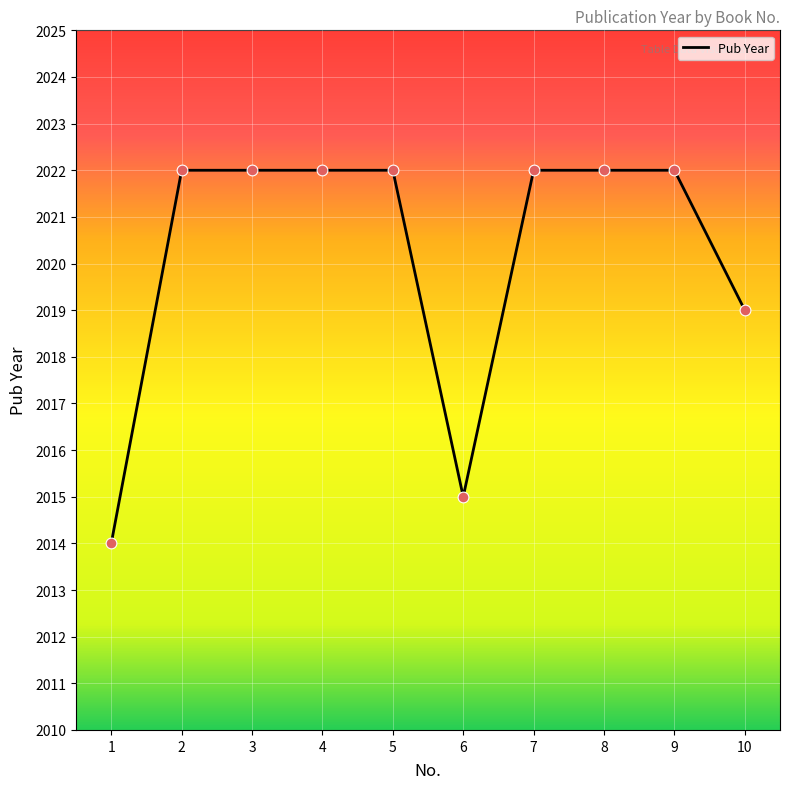

What is the ratio of the value at 2 to the value at 1?

1.0